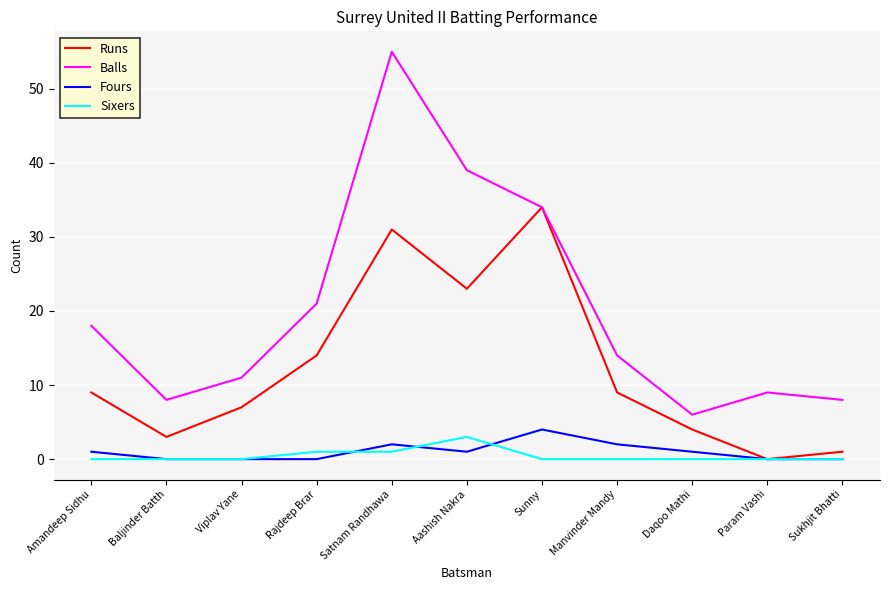

Which series has the widest spread of values?

Balls